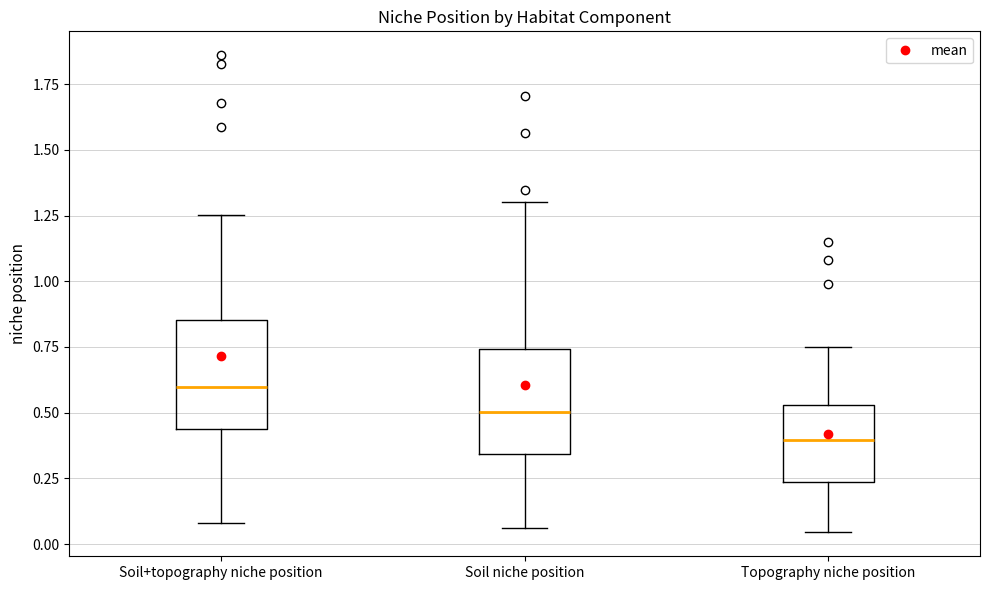

Which box has the highest median line?

Soil+topography niche position